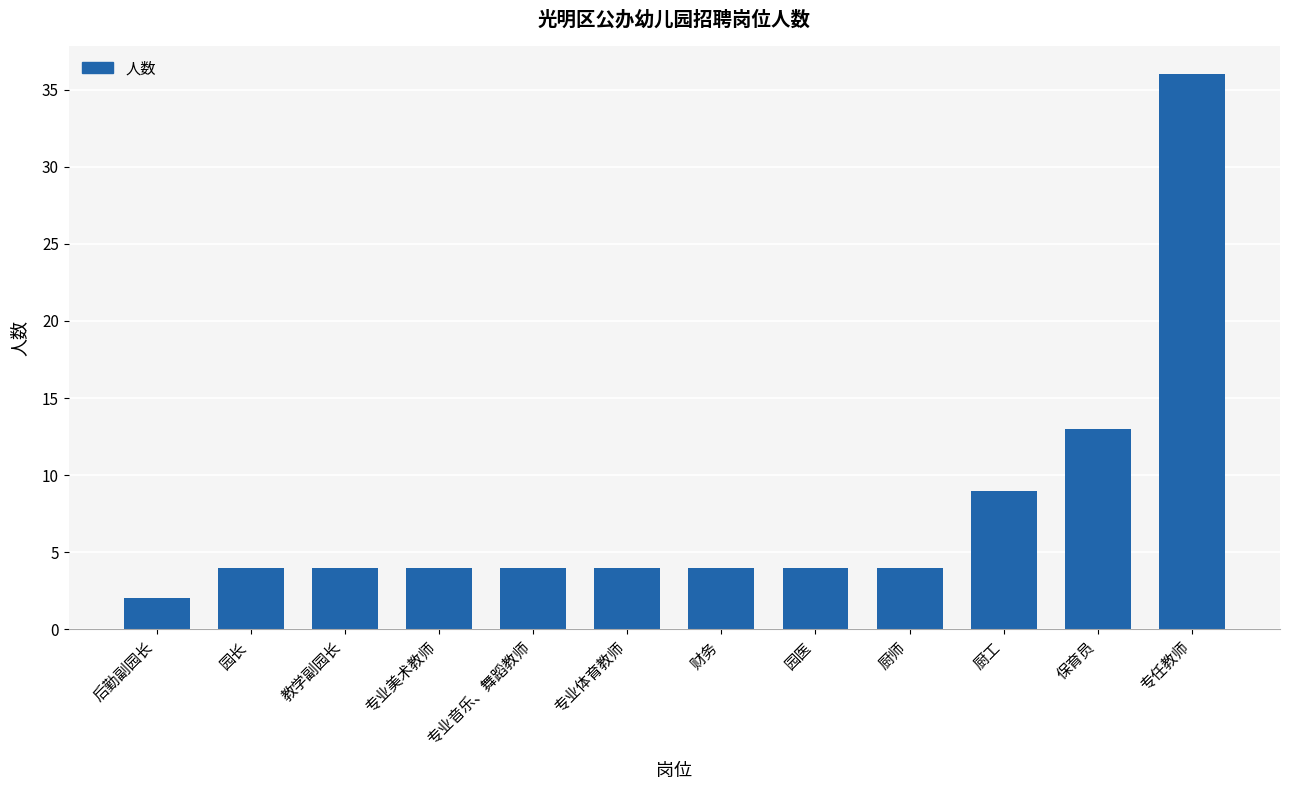

What is the smallest value displayed?

2